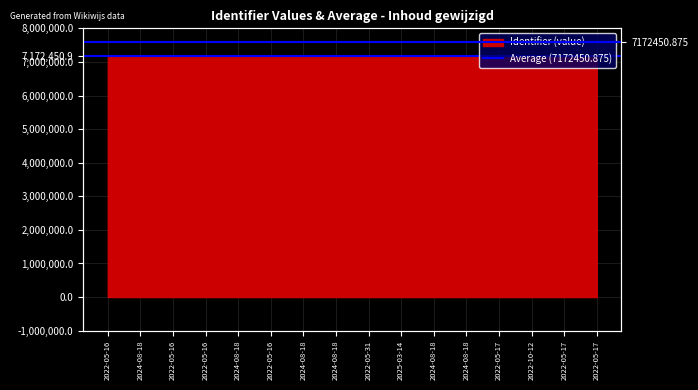

At which label is the value closest to 7172875?

2024-08-18